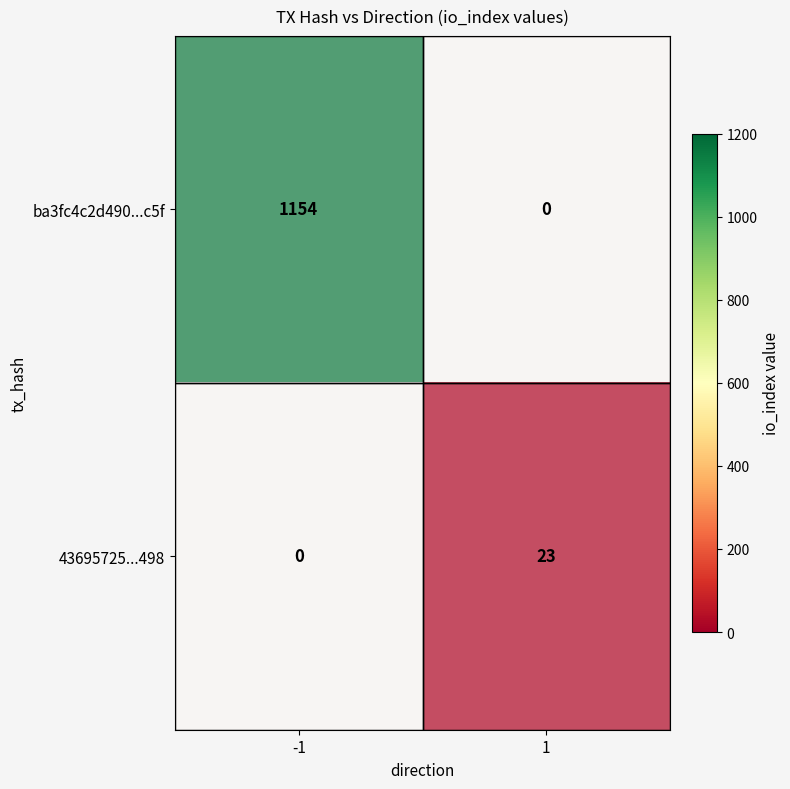

Count the number of categories in the chart.

2